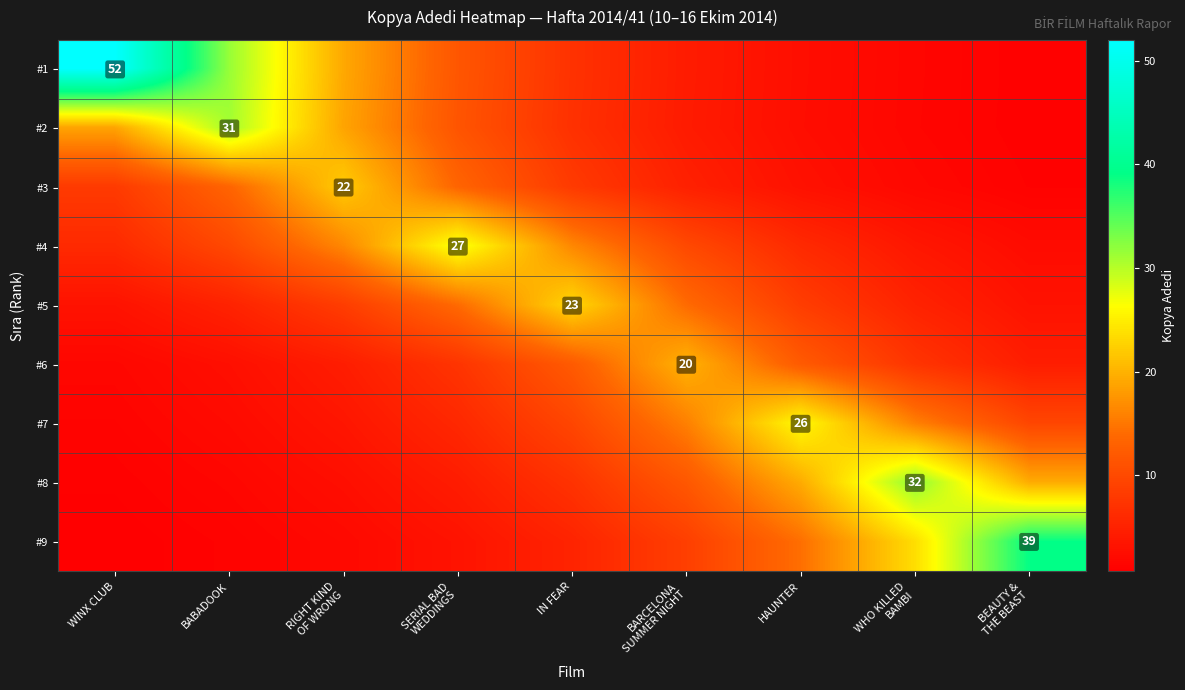

What is the difference between the #9 values at WHO KILLED BAMBI and BEAUTY & THE BEAST?

15.3